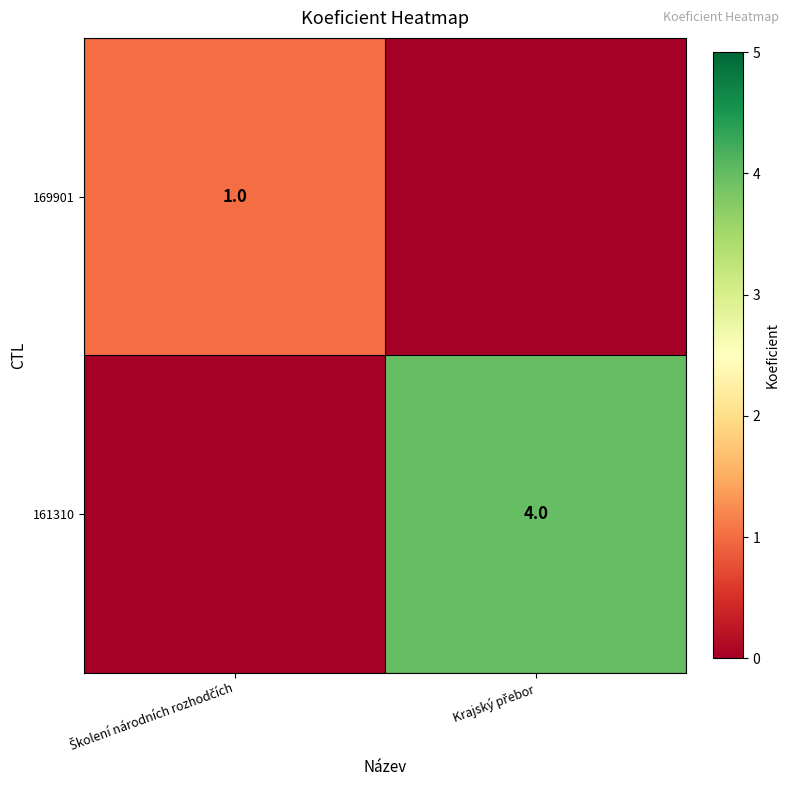

What is the average value of the 161310 series?

2